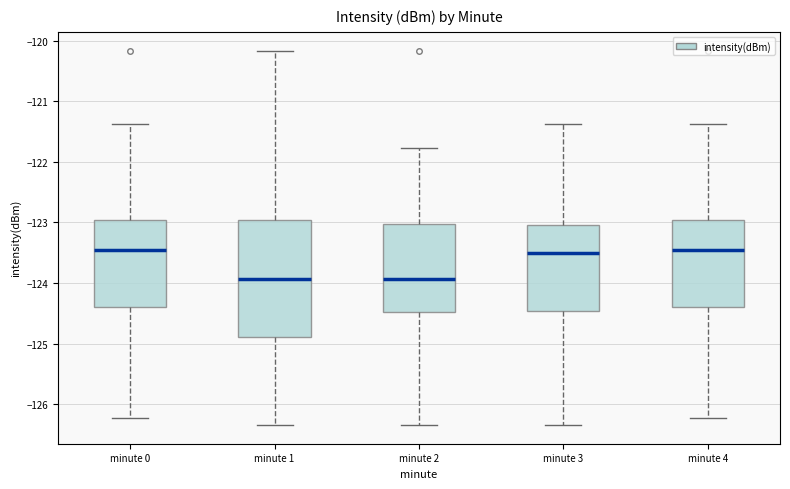

Where is the lower edge of the box for minute 1 on the y-axis? The values are not printed on the chart, so give them approximately, as read against the axis.

-124.9